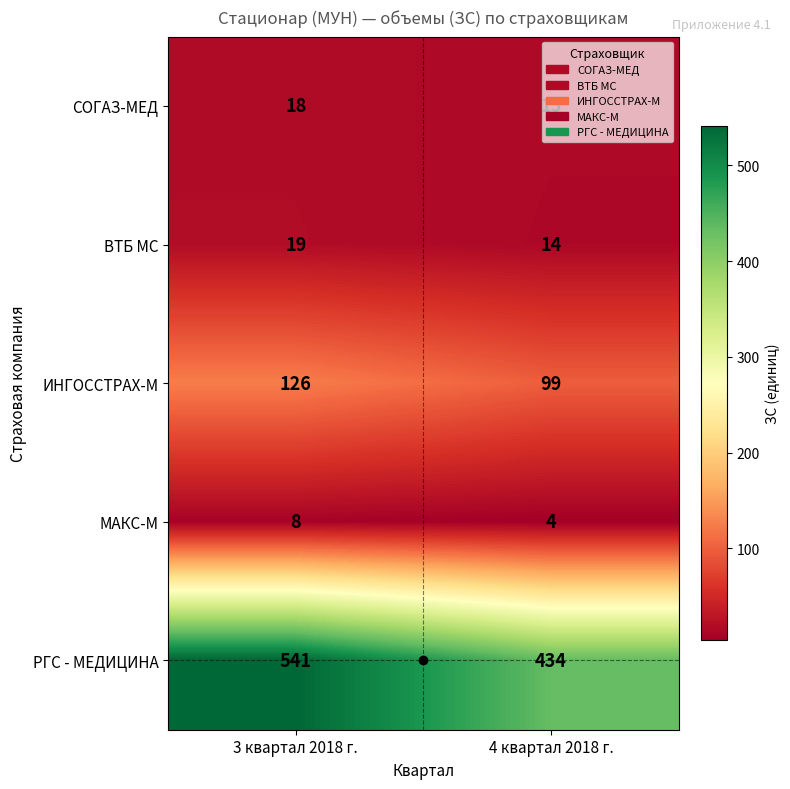

What is the sum of the МАКС-М values at 4 квартал 2018 г. and 3 квартал 2018 г.?

12